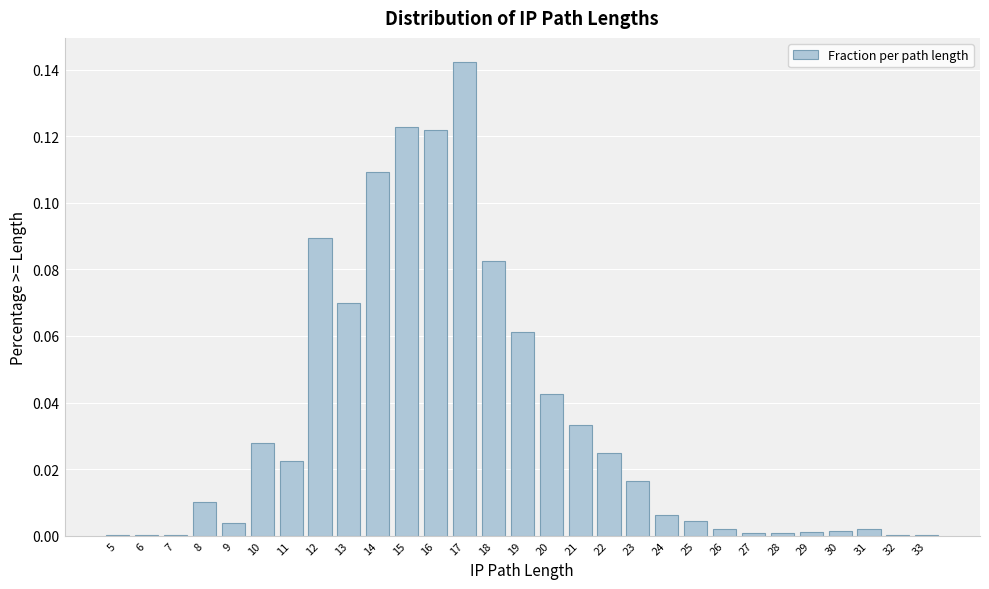

Which category has the highest value across all series?

17